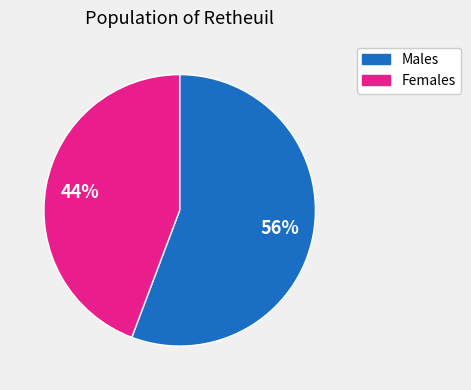

Is there any slice that represents more than half of the pie?

Yes